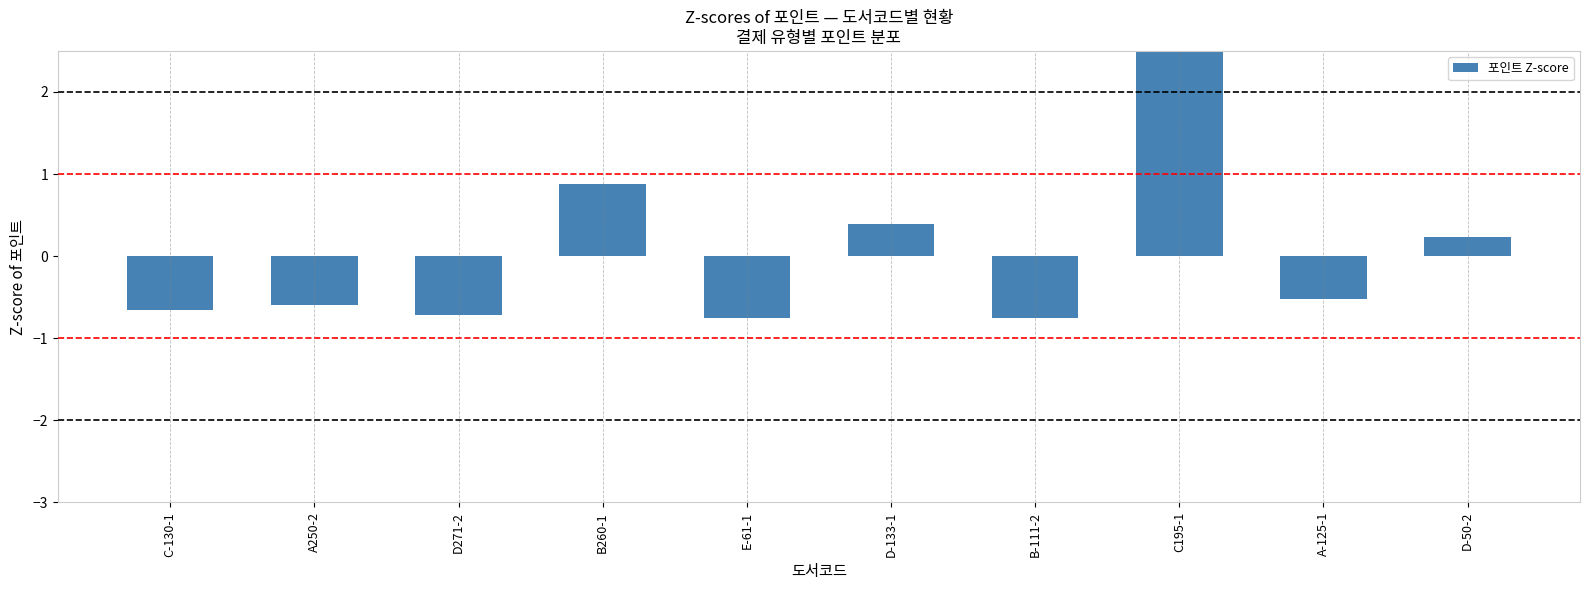

Which category has the highest value across all series?

C195-1